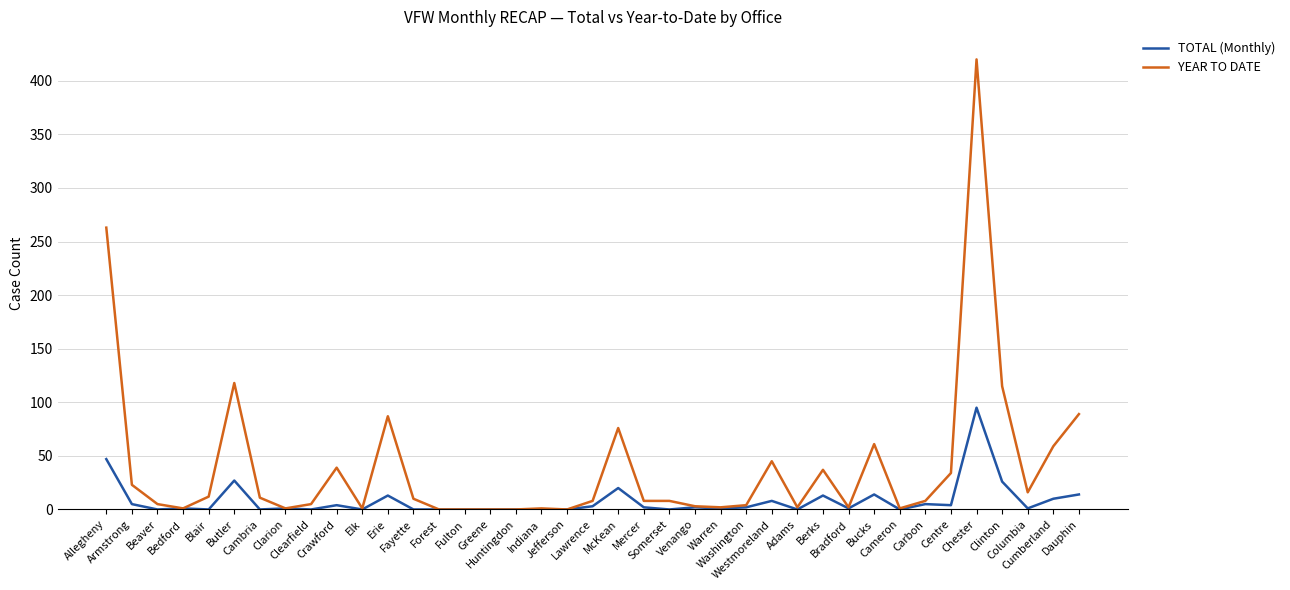

What is the highest value of the TOTAL (Monthly) series?

95